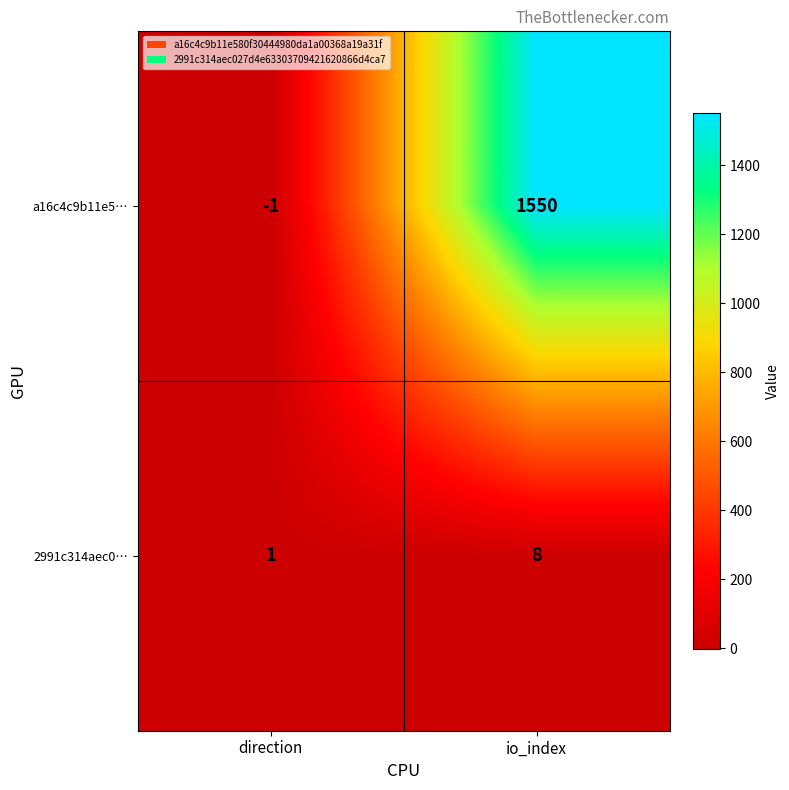

Rank the series by their average value, from lowest to highest.

2991c314aec0…, a16c4c9b11e5…